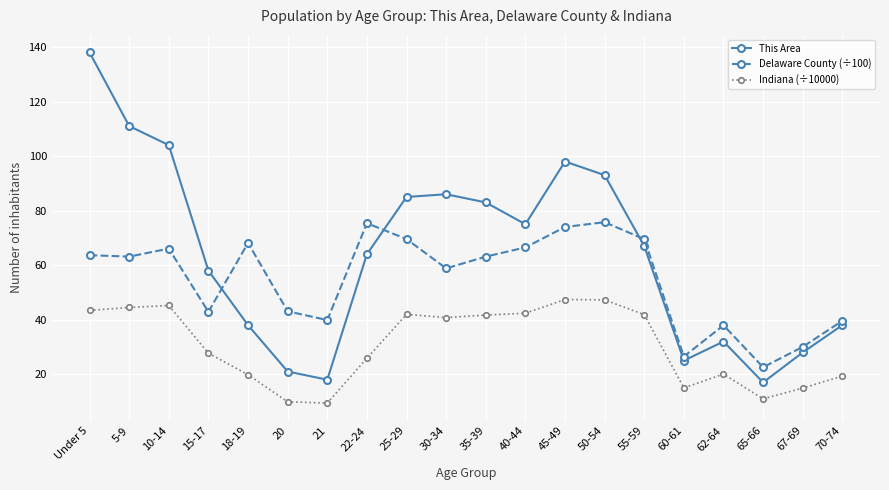

What is the highest value of the Indiana (÷10000) series?

47.4